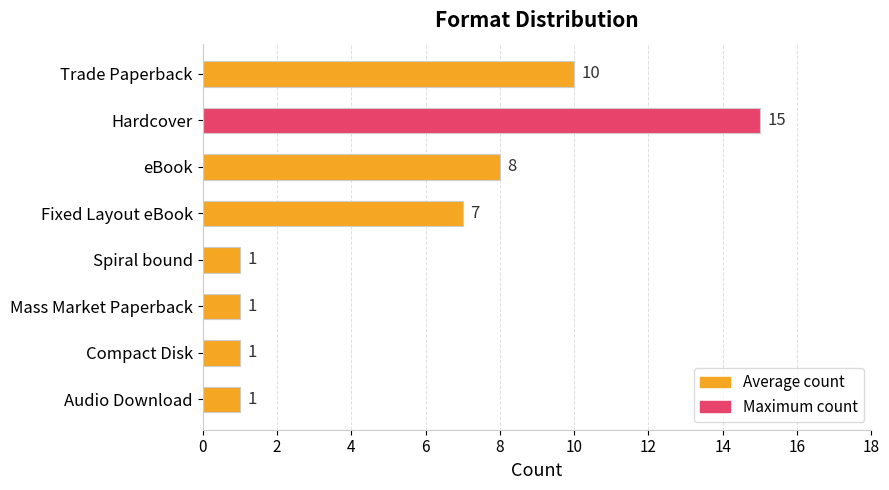

What is the greatest value displayed?

15